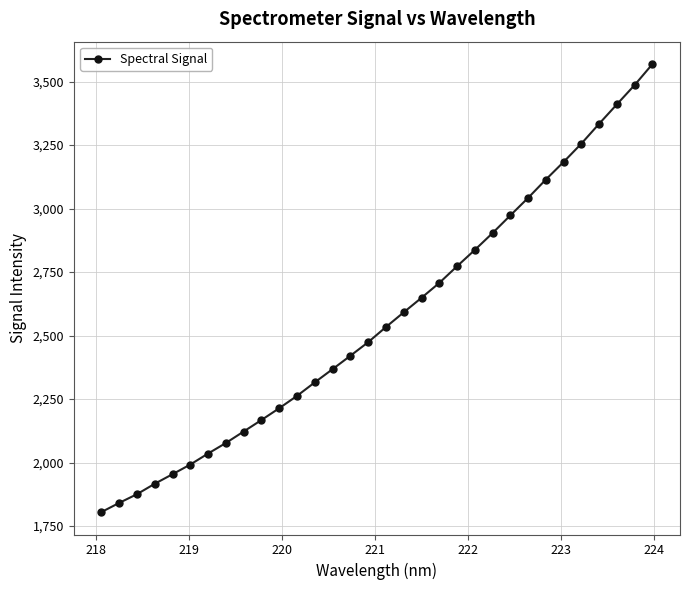

What is the sum of all values?

82213.1